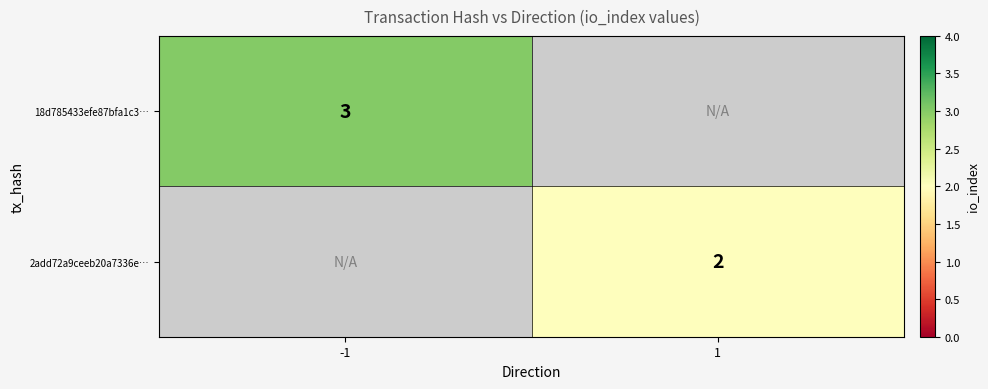

True or false: 2add72a9ceeb20a7336e… has a value of 2 at 1.

True